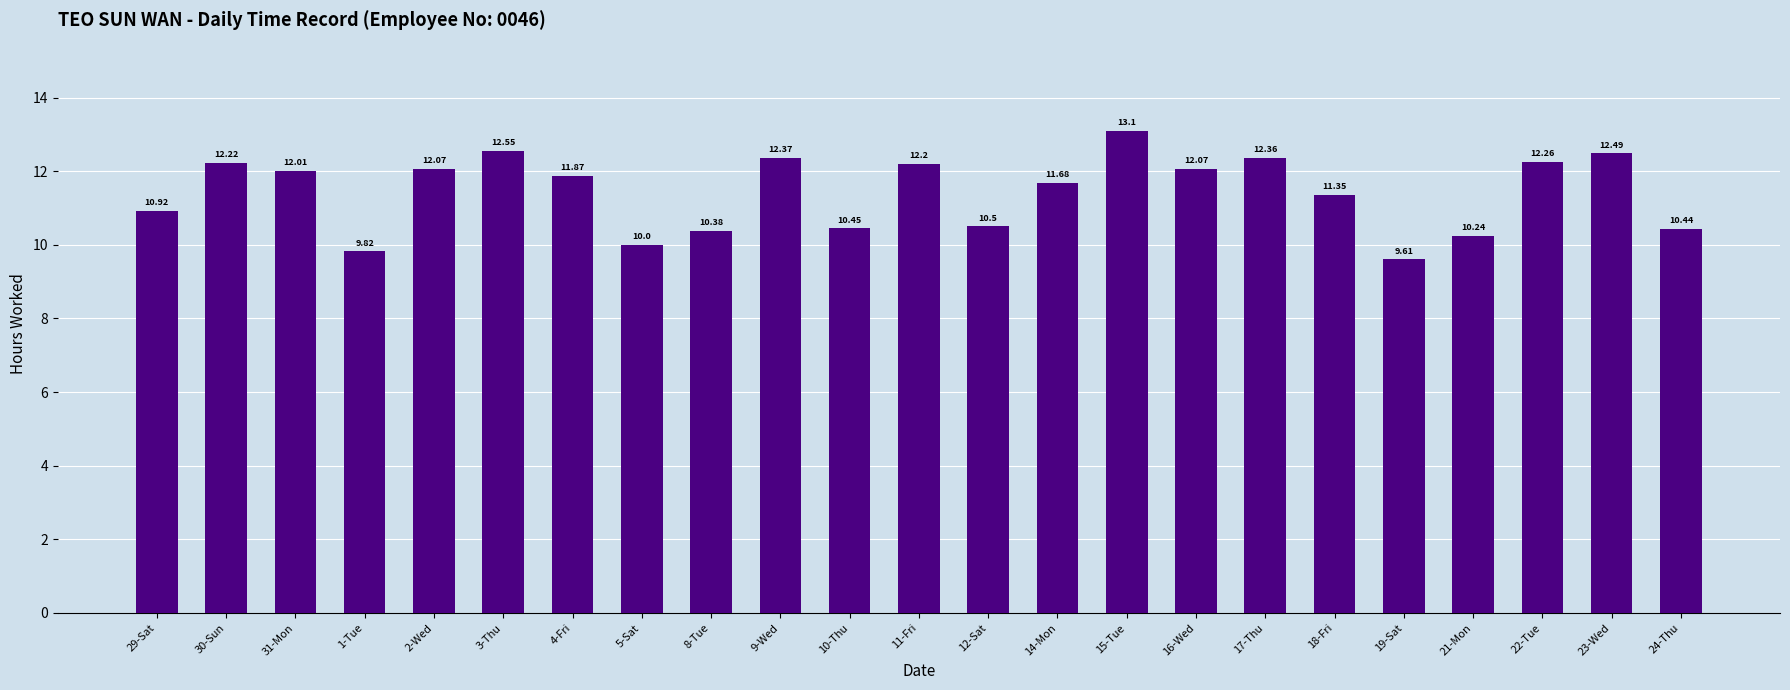

What is the average value?

11.4